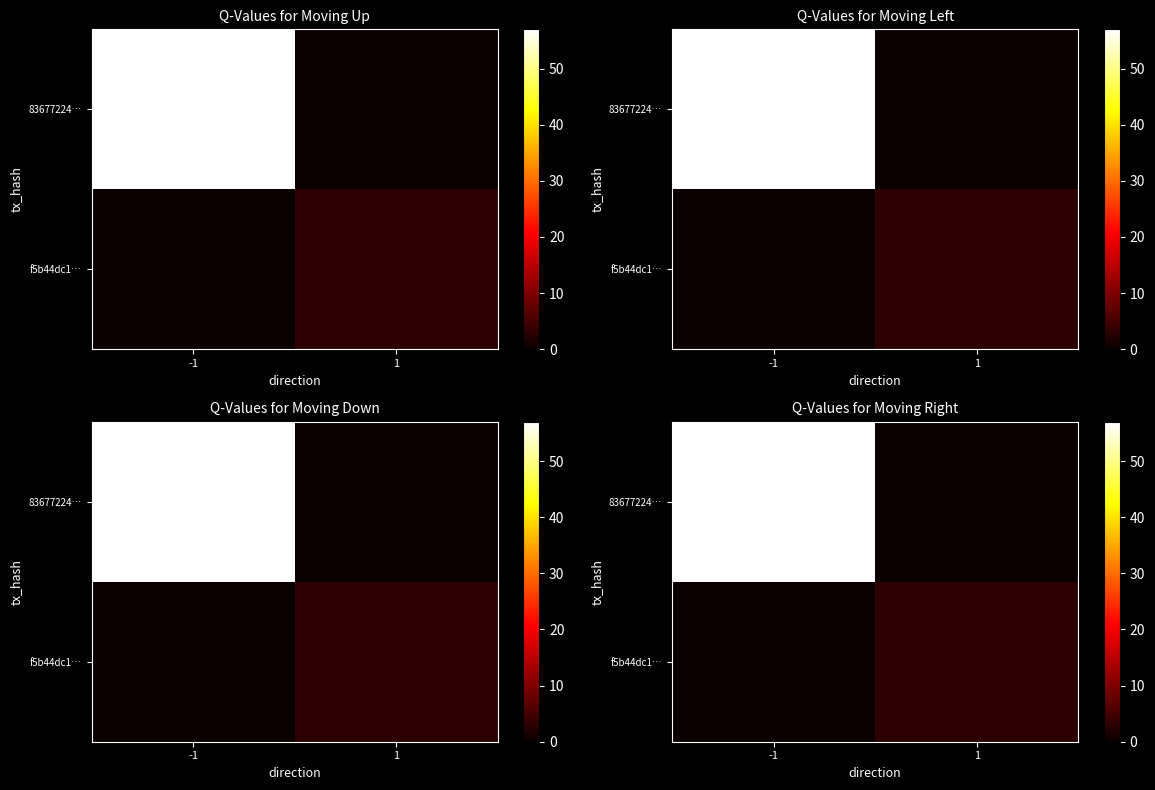

The f5b44dc1… series shows 4 at 1. True or false?

False